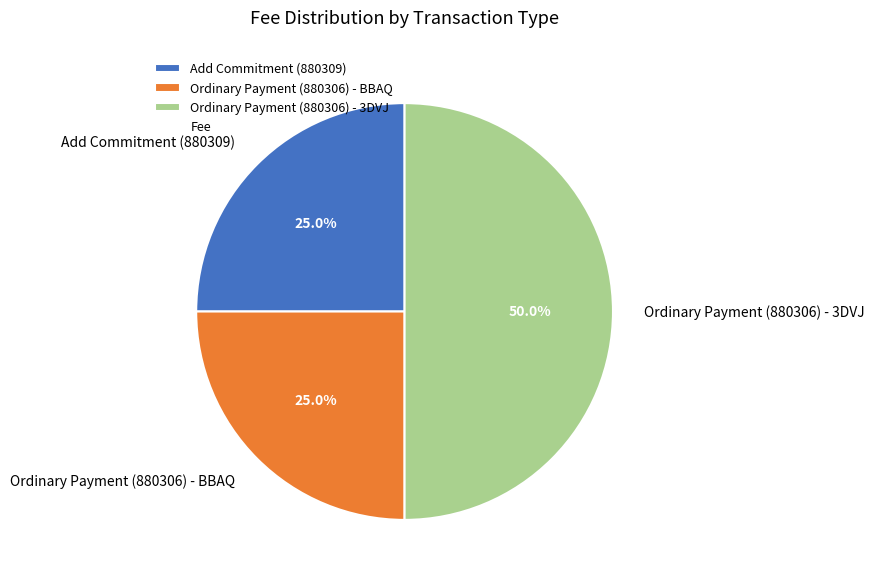

Between Add Commitment (880309) and Ordinary Payment (880306) - 3DVJ, which is larger?

Ordinary Payment (880306) - 3DVJ